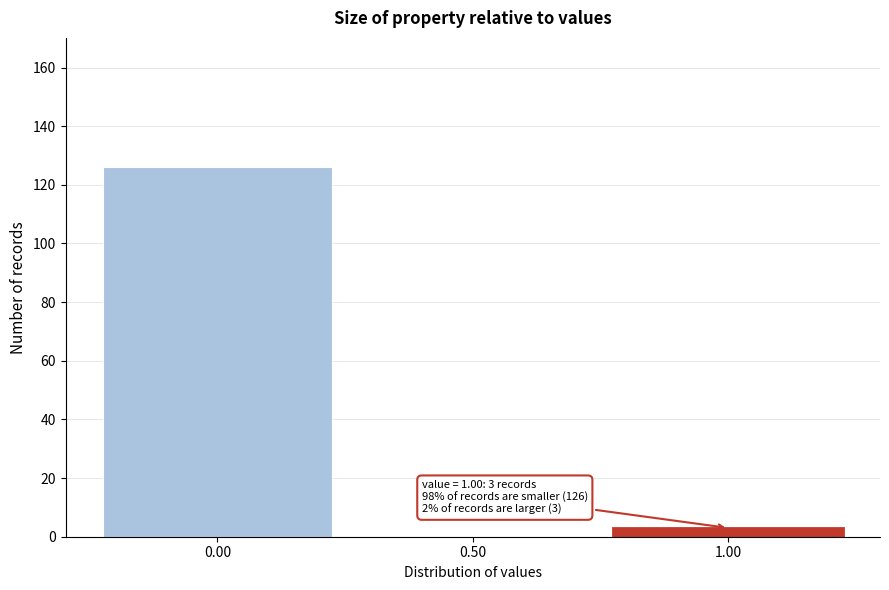

Over which range of the x-axis is the bar tallest?

-0.25 to 0.25